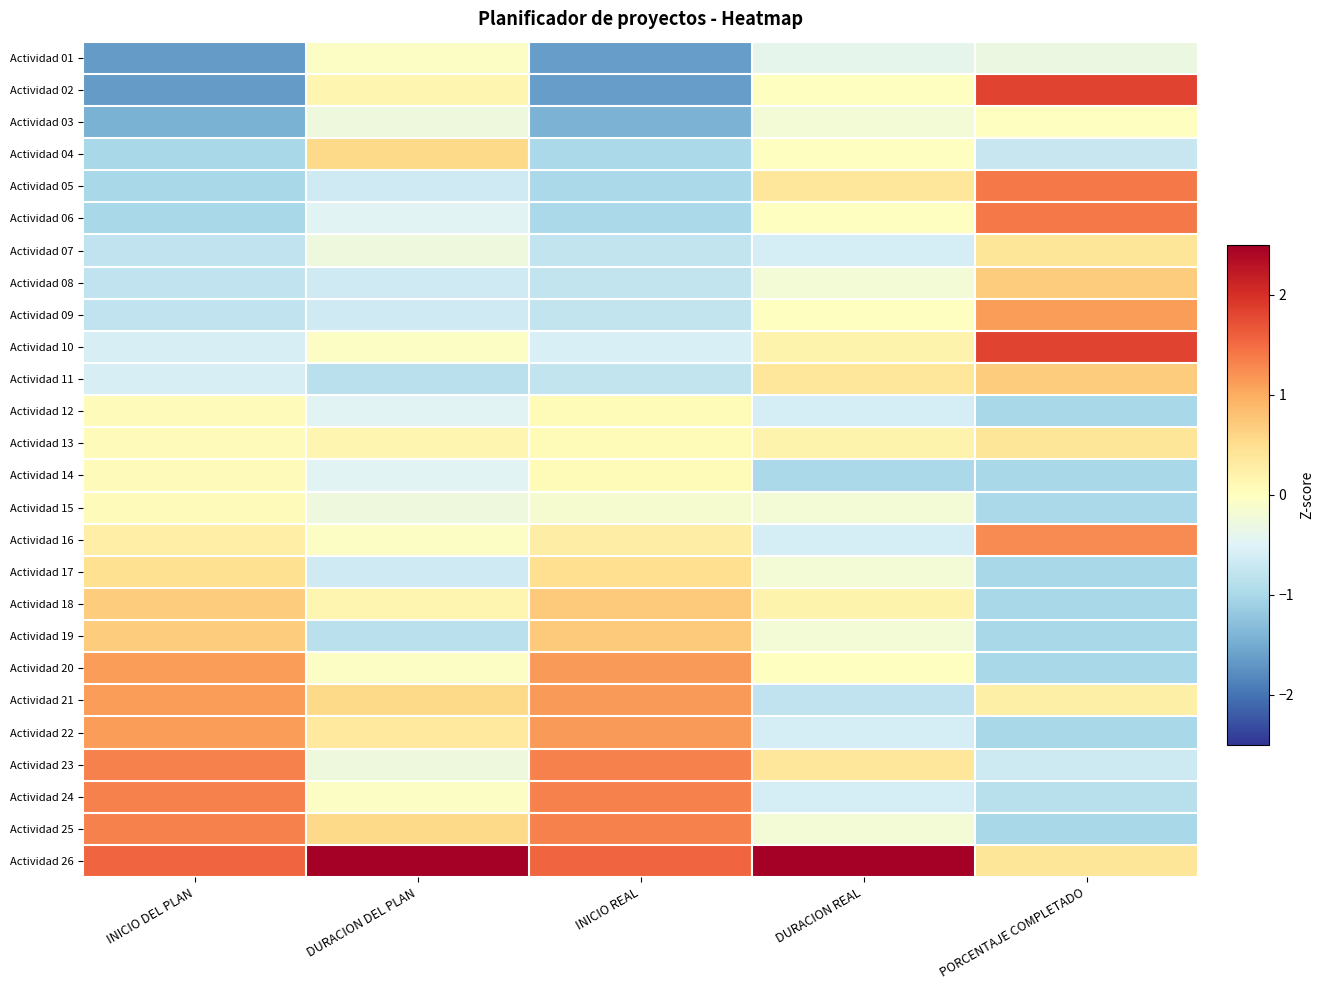

At INICIO REAL, list the series in order from largest to smallest.

Actividad 26, Actividad 23, Actividad 24, Actividad 25, Actividad 20, Actividad 21, Actividad 22, Actividad 18, Actividad 19, Actividad 17, Actividad 16, Actividad 12, Actividad 13, Actividad 14, Actividad 15, Actividad 10, Actividad 07, Actividad 08, Actividad 09, Actividad 11, Actividad 04, Actividad 05, Actividad 06, Actividad 03, Actividad 01, Actividad 02